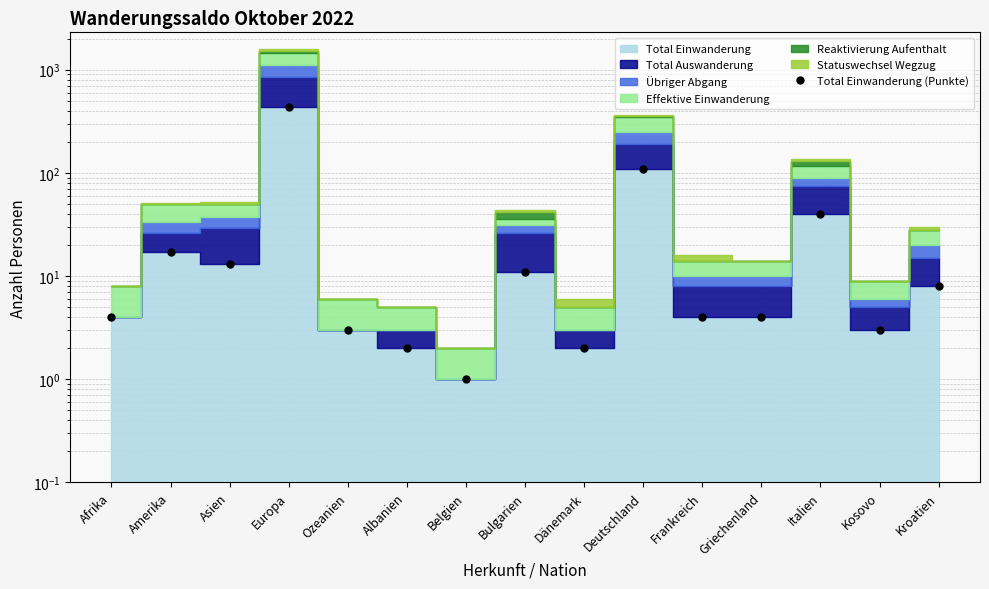

Approximately how many times larger is the value at Asien compared to Griechenland?

3.2